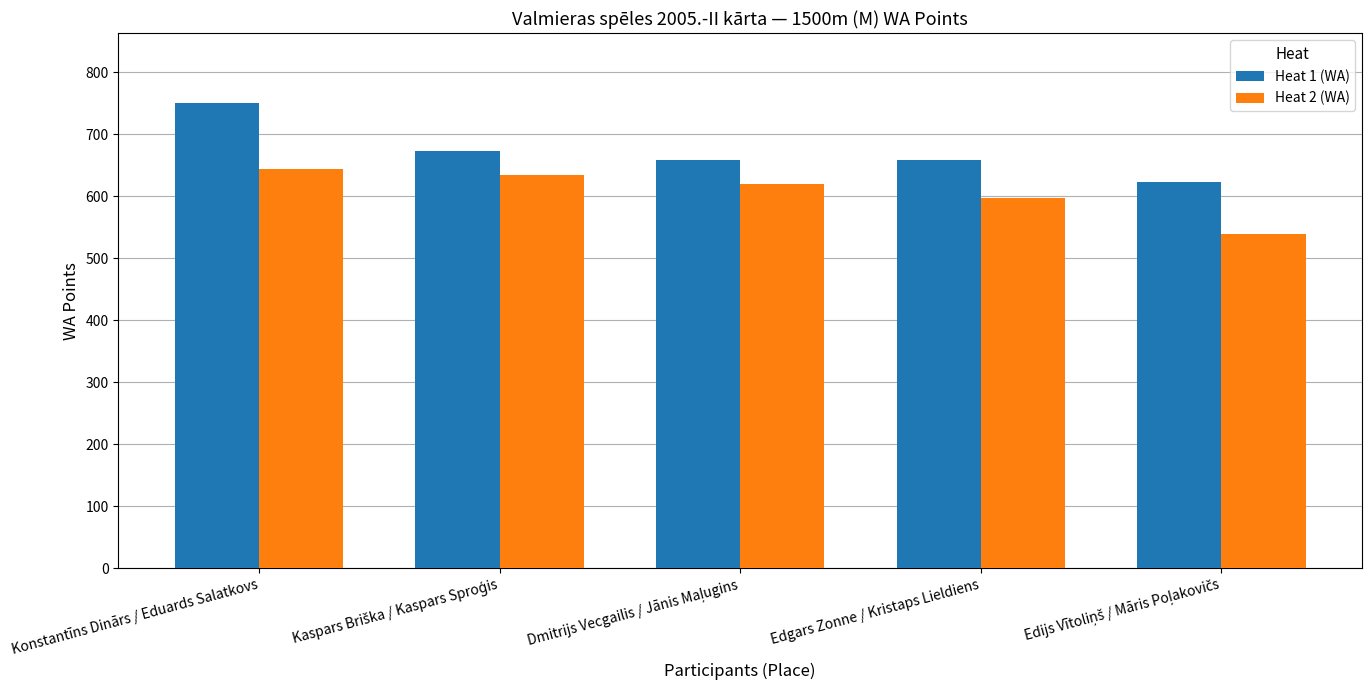

What value does the Heat 1 (WA) series have at Konstantīns Dinārs / Eduards Salatkovs, to the nearest 10?

750